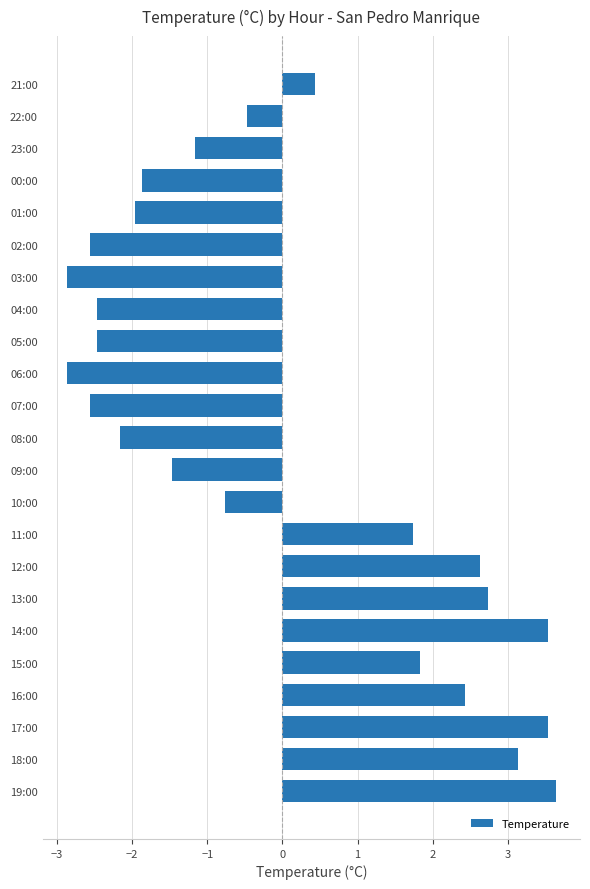

What is the maximum value shown in the chart?

3.6